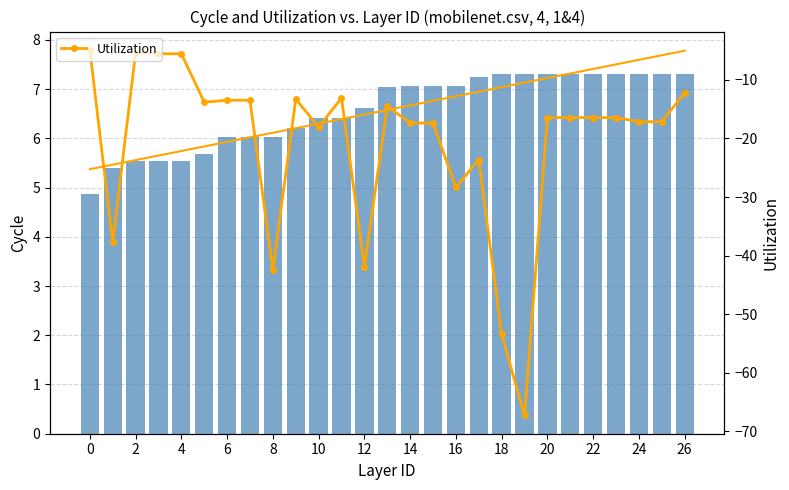

What is the total value across all series at 22?

-0.3